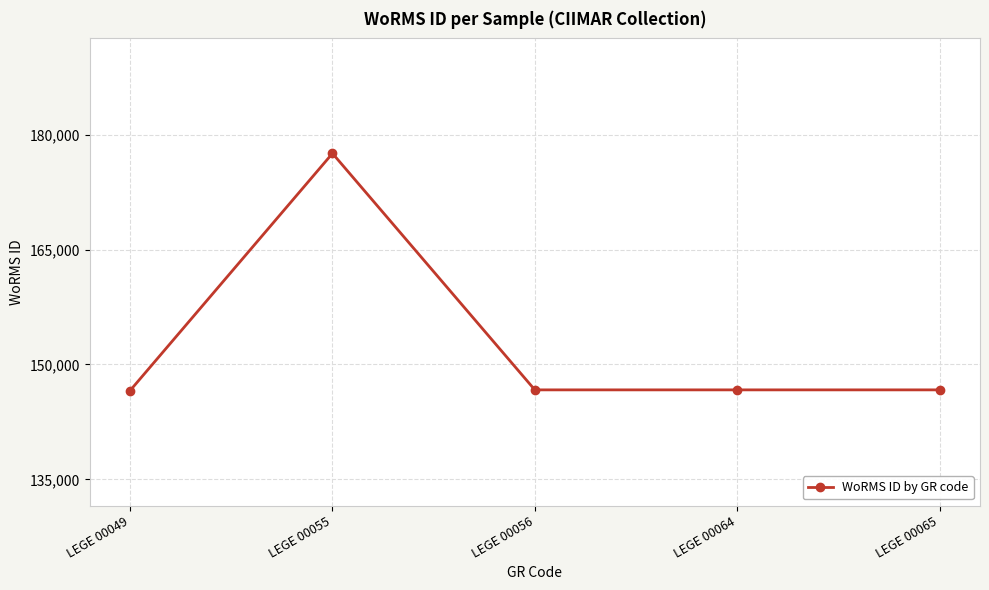

Is it true that the value at LEGE 00056 is 146690?

True